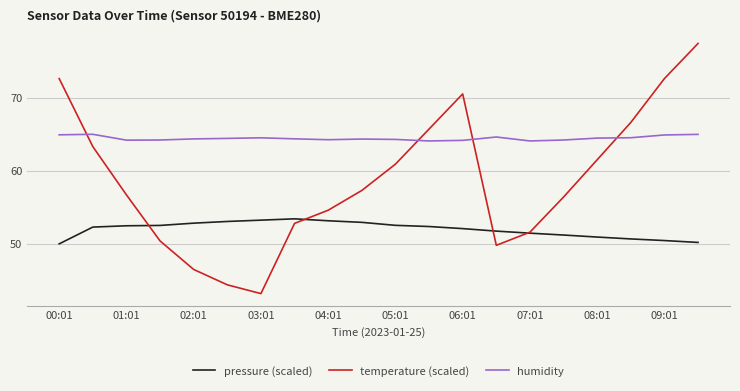

How many interior local peaks does the temperature (scaled) series have?

1